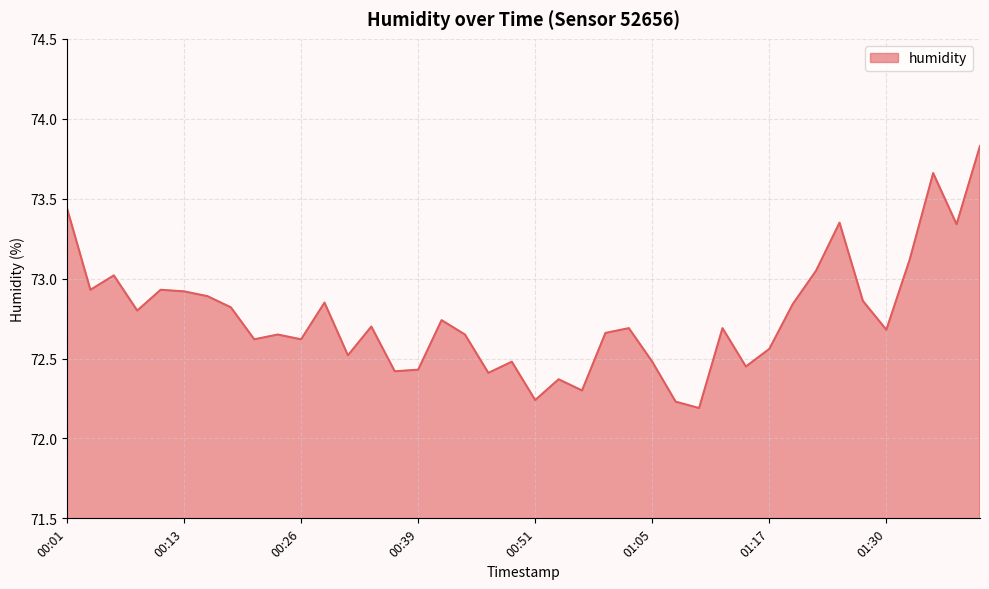

What is the difference between the maximum and minimum values?

1.6